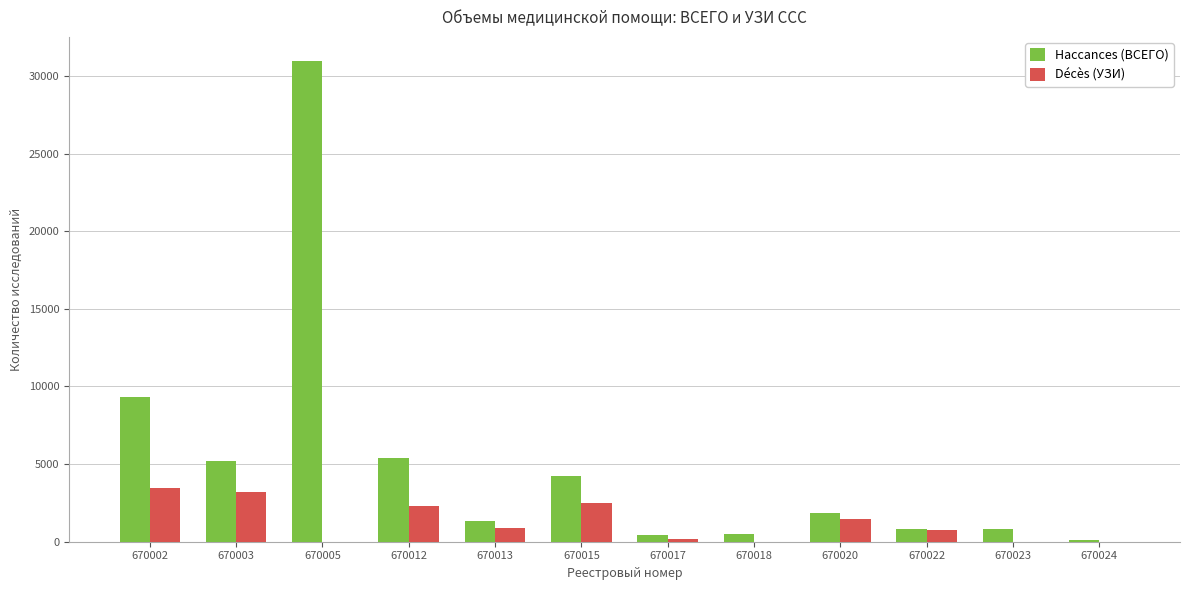

At which category is the sum across all series the highest?

670005